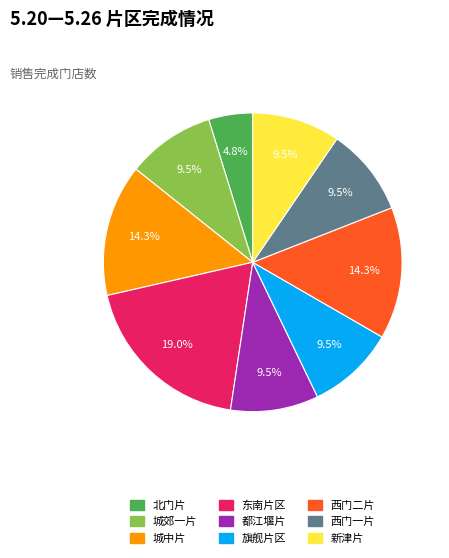

Does any single category account for the majority?

No